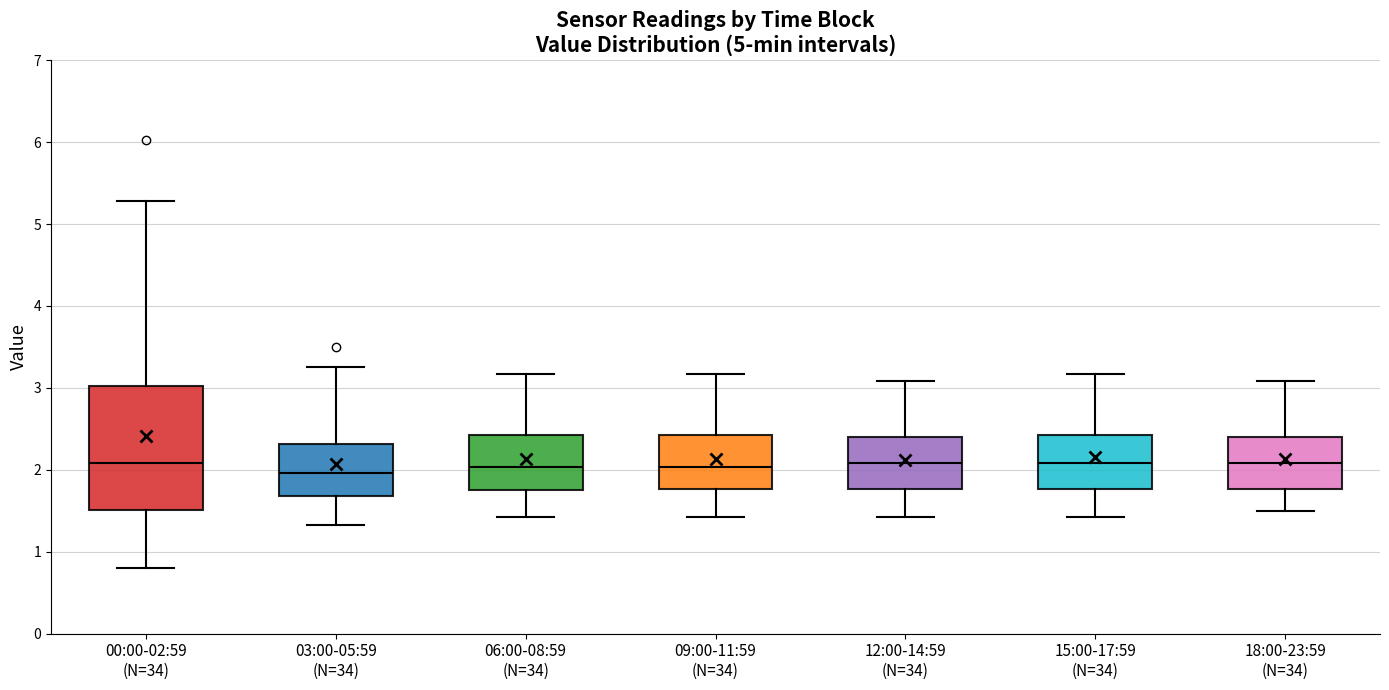

Reading left to right, read every box against the y-axis: the position of its median line, the range the box covers, and the ends of its whiskers. The values are not printed on the chart, so give them approximately, as read against the axis.

00:00-02:59 (N=34): median 2.1, box 1.5 to 3.0, whiskers 0.8 to 5.3
03:00-05:59 (N=34): median 2.0, box 1.7 to 2.3, whiskers 1.3 to 3.3
06:00-08:59 (N=34): median 2.0, box 1.8 to 2.4, whiskers 1.4 to 3.2
09:00-11:59 (N=34): median 2.0, box 1.8 to 2.4, whiskers 1.4 to 3.2
12:00-14:59 (N=34): median 2.1, box 1.8 to 2.4, whiskers 1.4 to 3.1
15:00-17:59 (N=34): median 2.1, box 1.8 to 2.4, whiskers 1.4 to 3.2
18:00-23:59 (N=34): median 2.1, box 1.8 to 2.4, whiskers 1.5 to 3.1